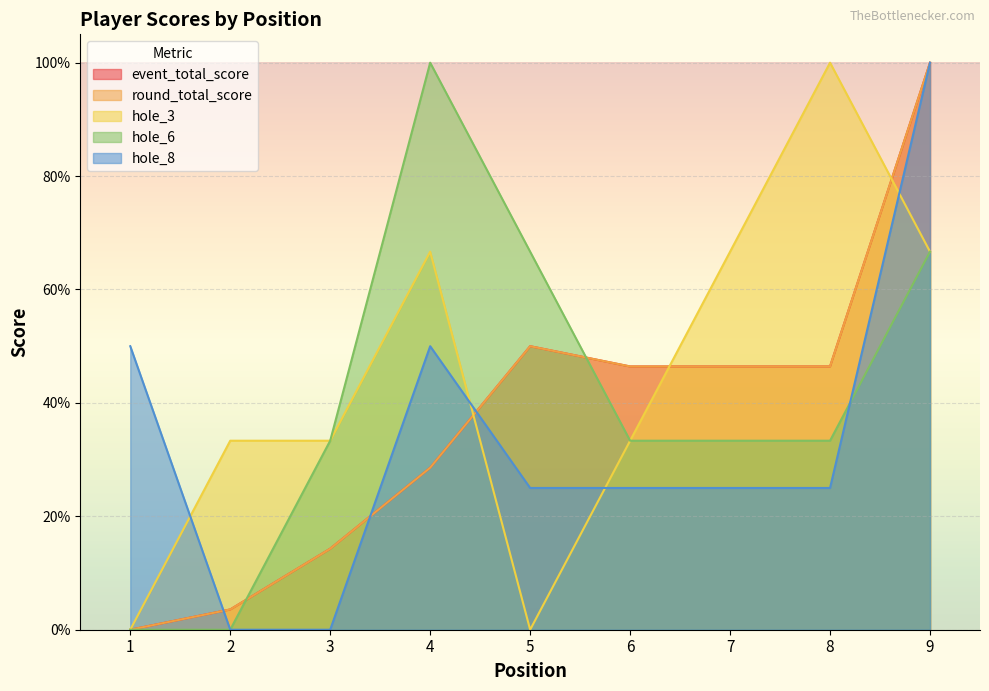

What is the difference between the maximum and minimum values in the hole_6 series?

100.0